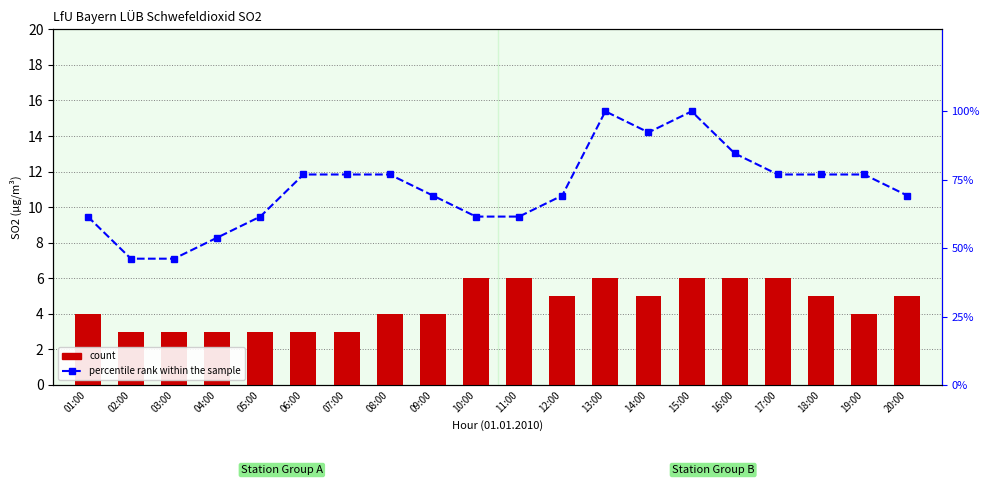

What is the value of the count bar at the 13th from the left?

6.0